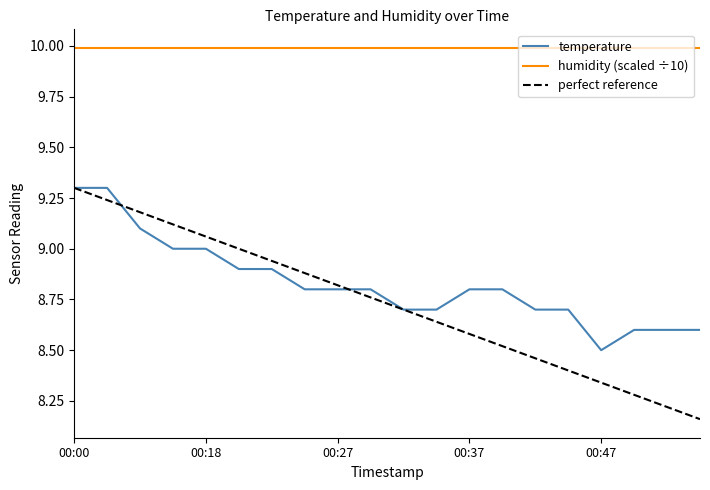

What is the greatest value displayed?

10.0